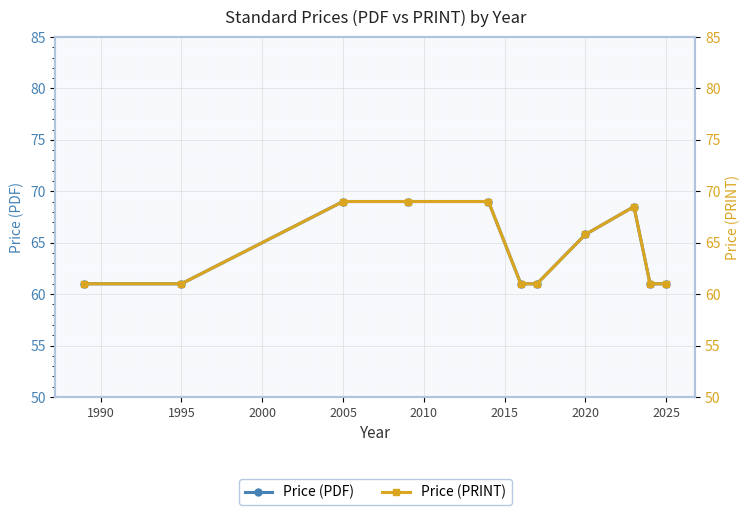

What is the value of the Price (PRINT) point at the 4th from the left?

69.0